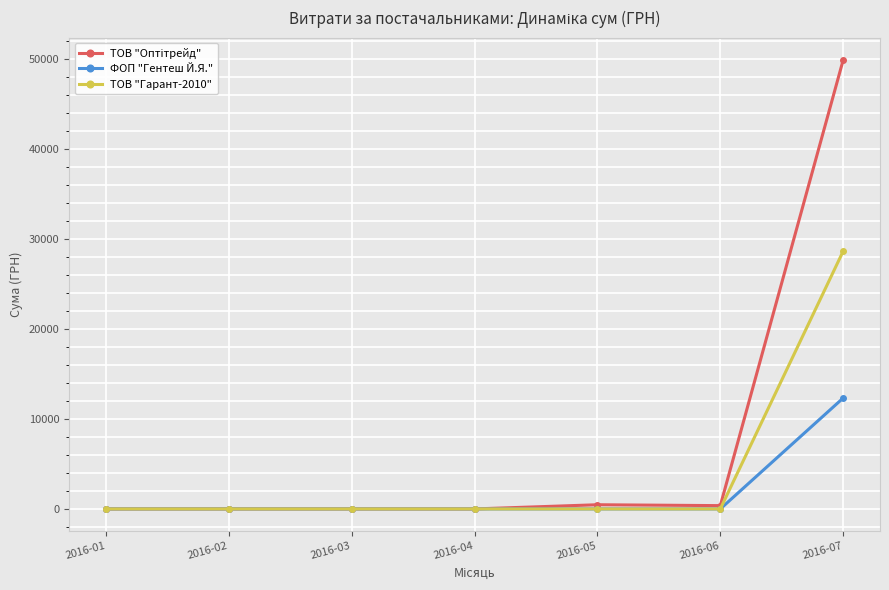

How many series are shown in this chart?

3